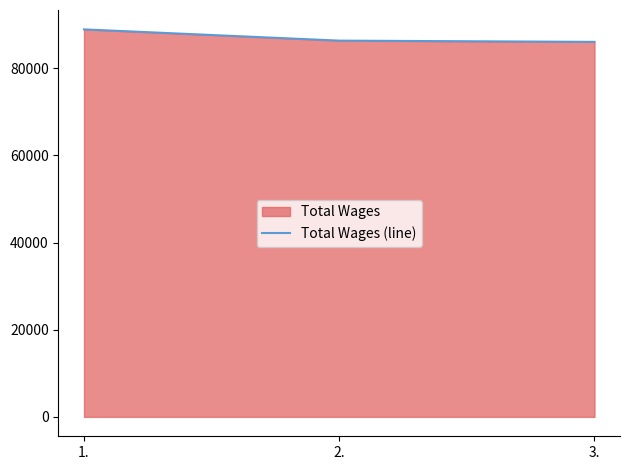

What is the label of the 3rd point from the left?

3.